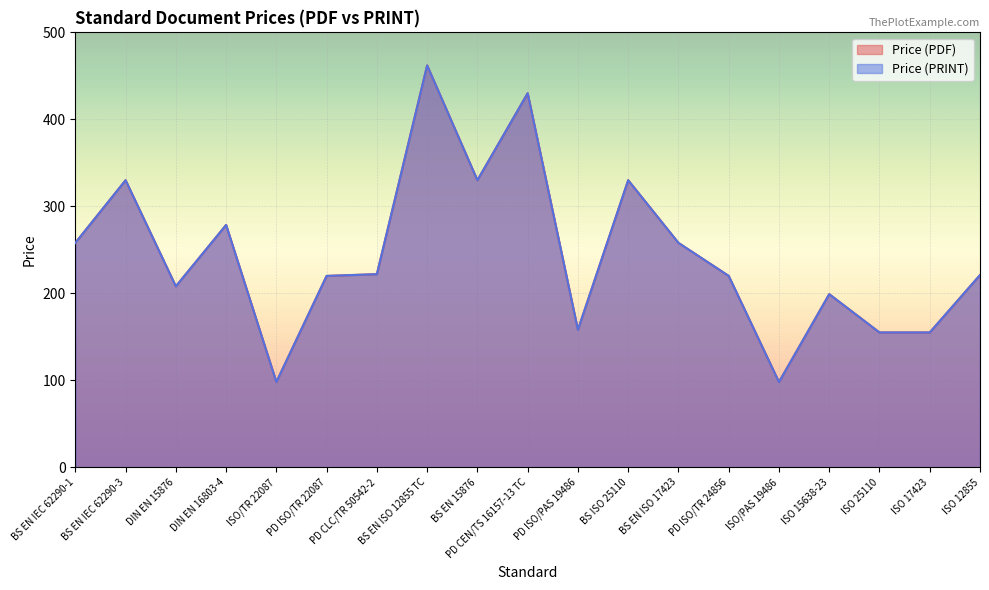

How many values in the Price (PDF) series exceed 221?

9